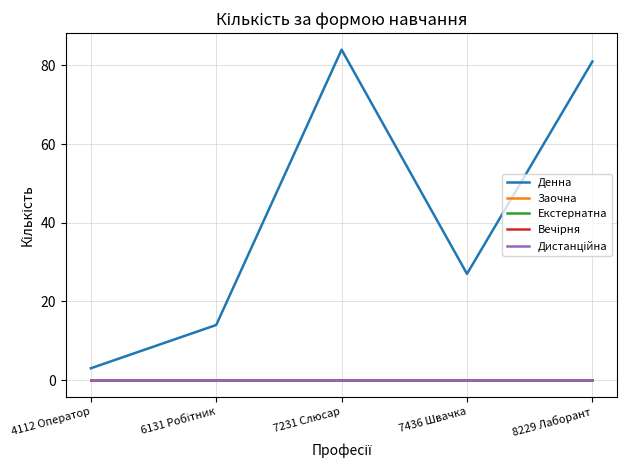

True or false: Дистанційна and Екстернатна cross at least once.

False